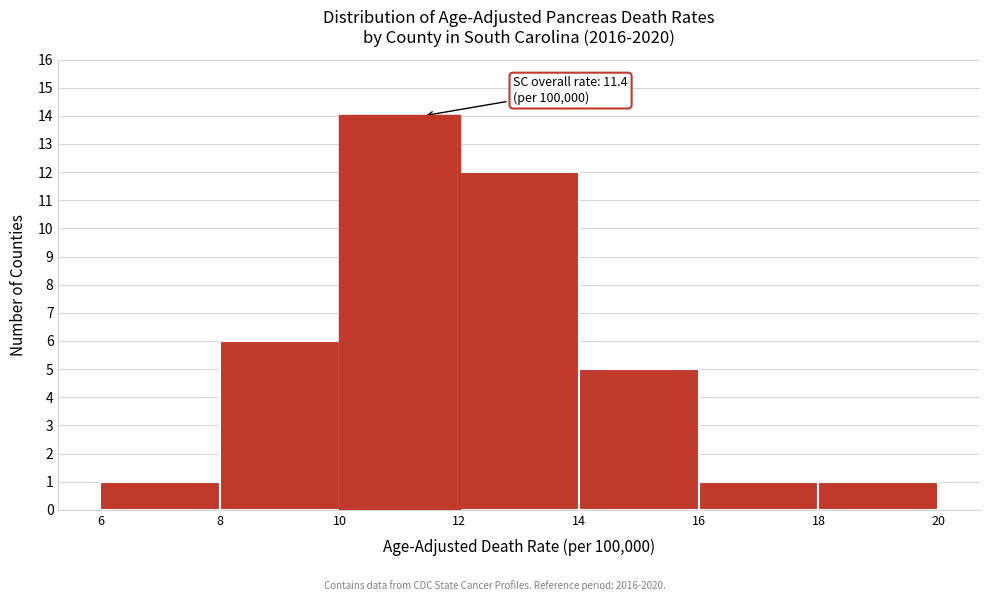

Over which range of the x-axis is the bar tallest?

10 to 12